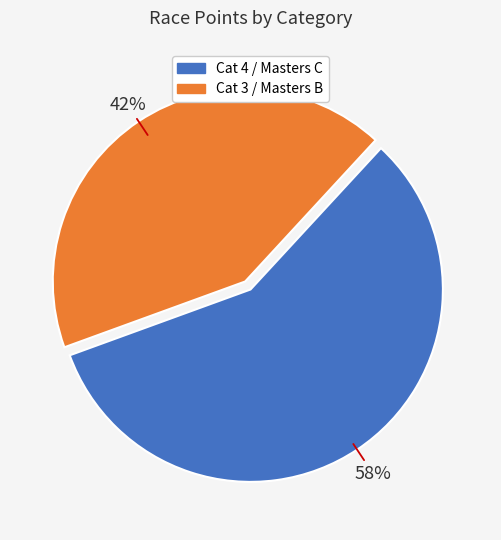

To the nearest percent, what is the average slice percentage?

50%